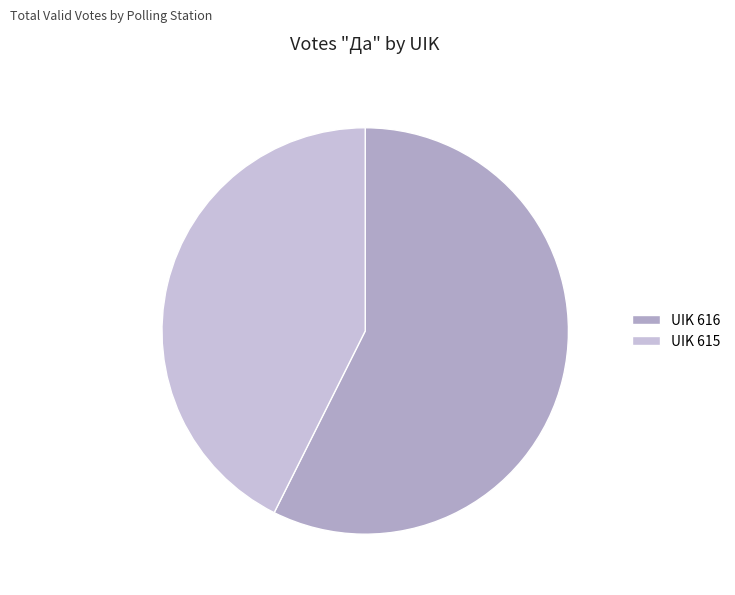

How many segments does this pie chart have?

2